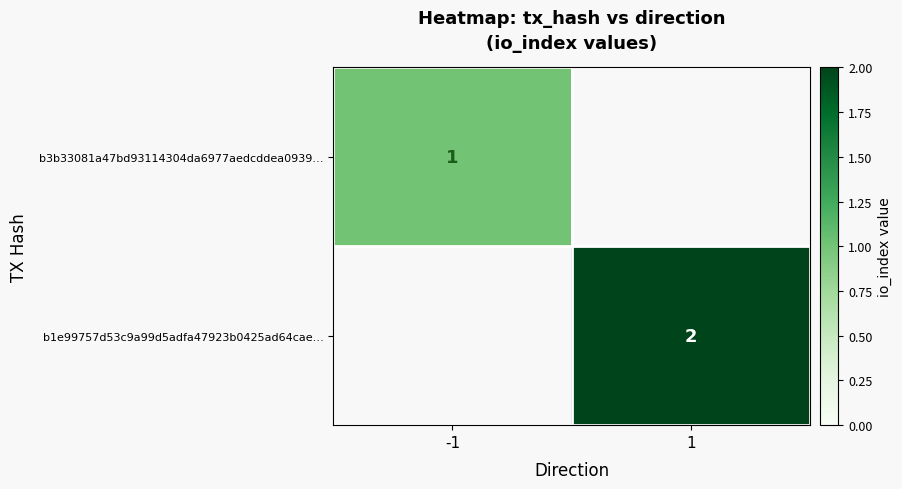

The b3b33081a47bd93114304da6977aedcddea0939… series shows 0 at -1. True or false?

False